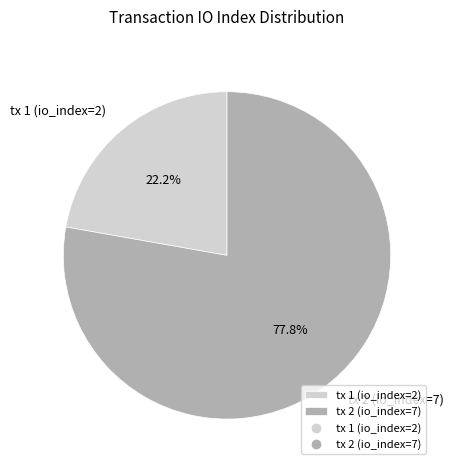

Which category has the biggest portion of the pie?

tx 2 (io_index=7)